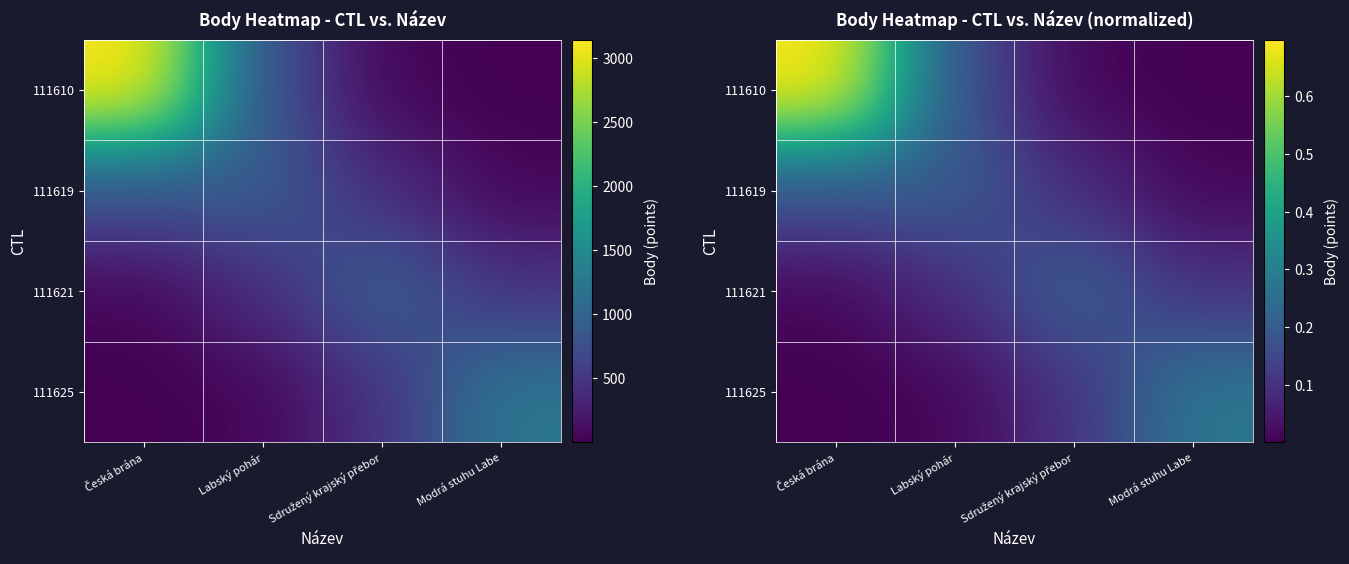

How many data points does each series have?

4